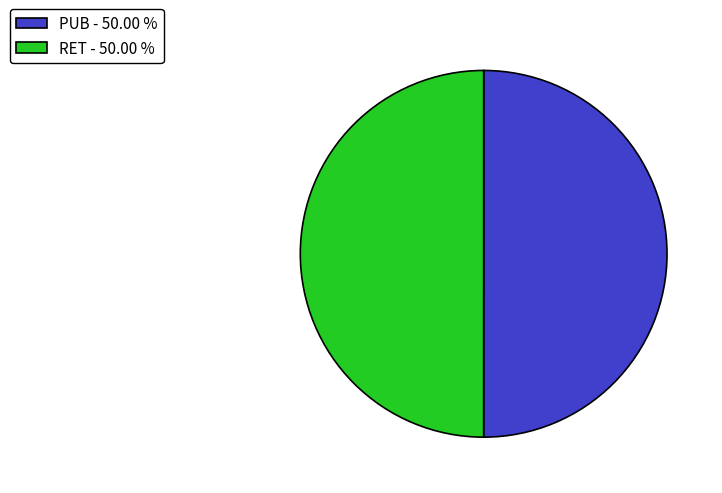

Approximately how many times larger is the value at PUB - 50.00 % compared to RET - 50.00 %?

1.0